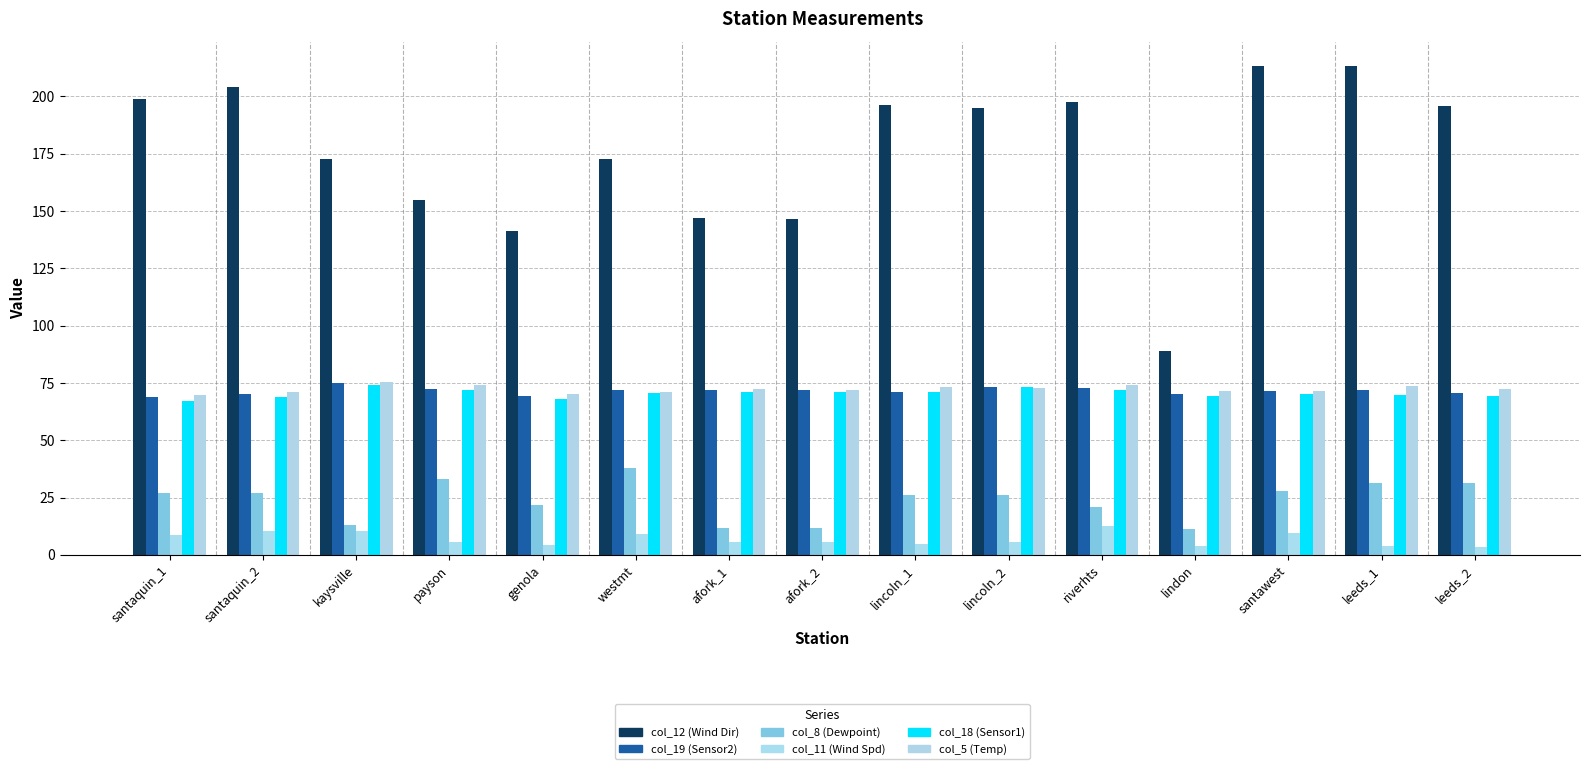

What is the average value of the col_5 (Temp) series?

72.4